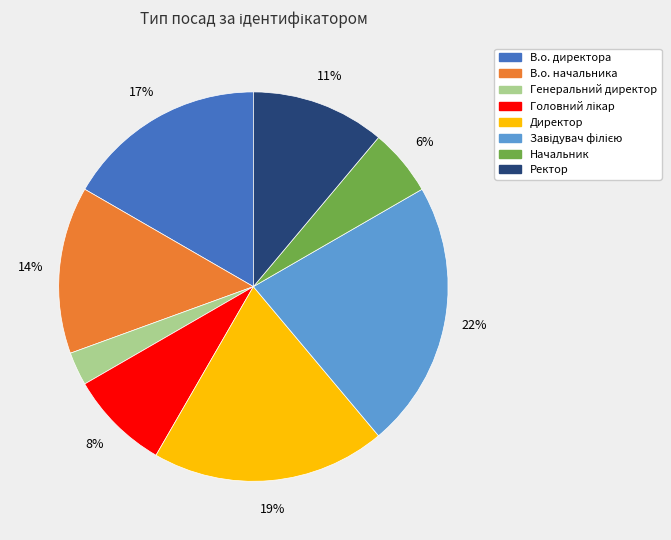

To the nearest percent, what portion does В.о. начальника represent?

14%